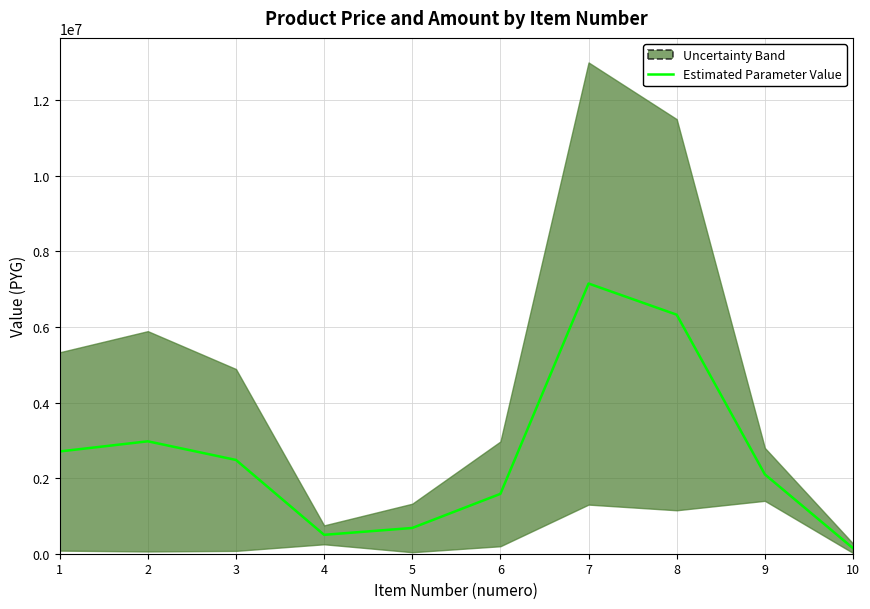

What is the maximum value shown in the chart?

7150000